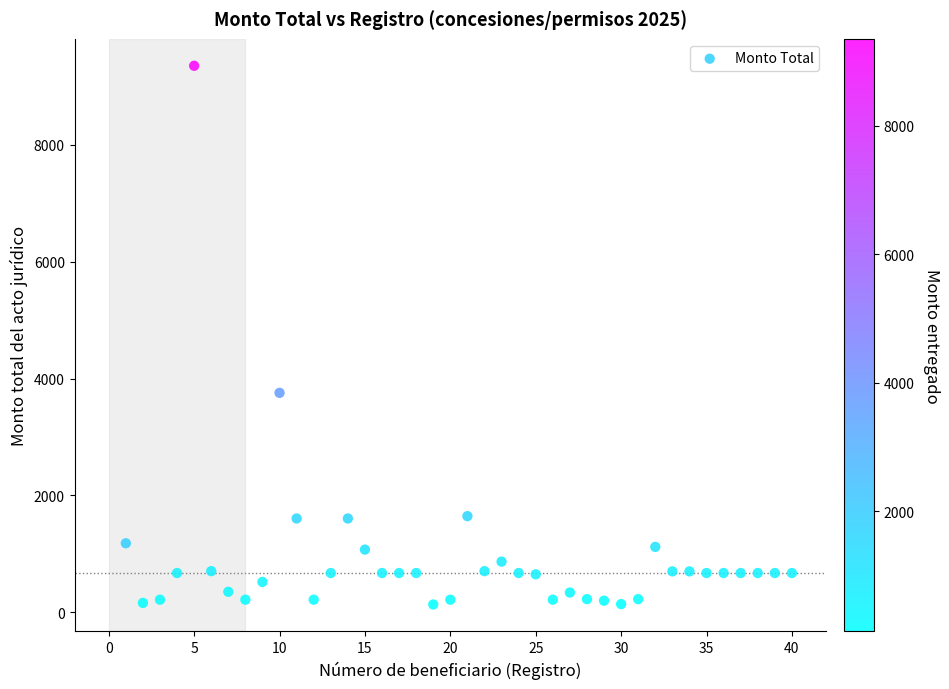

What Y value in the scatter plot is closest to 4742?

3755.0